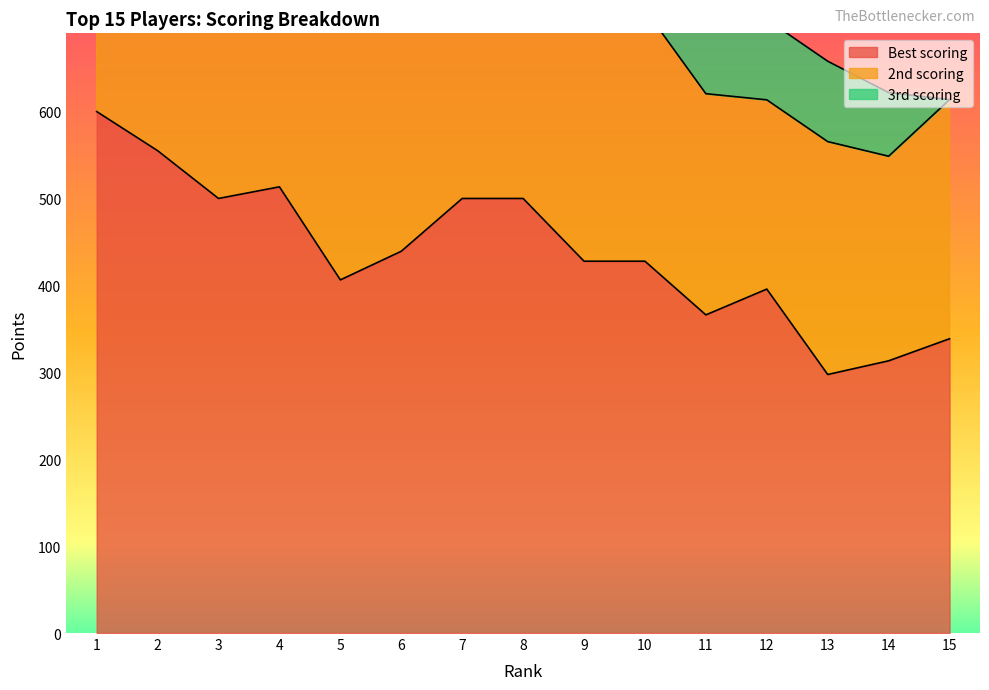

At which label does 3rd scoring reach its peak?

1